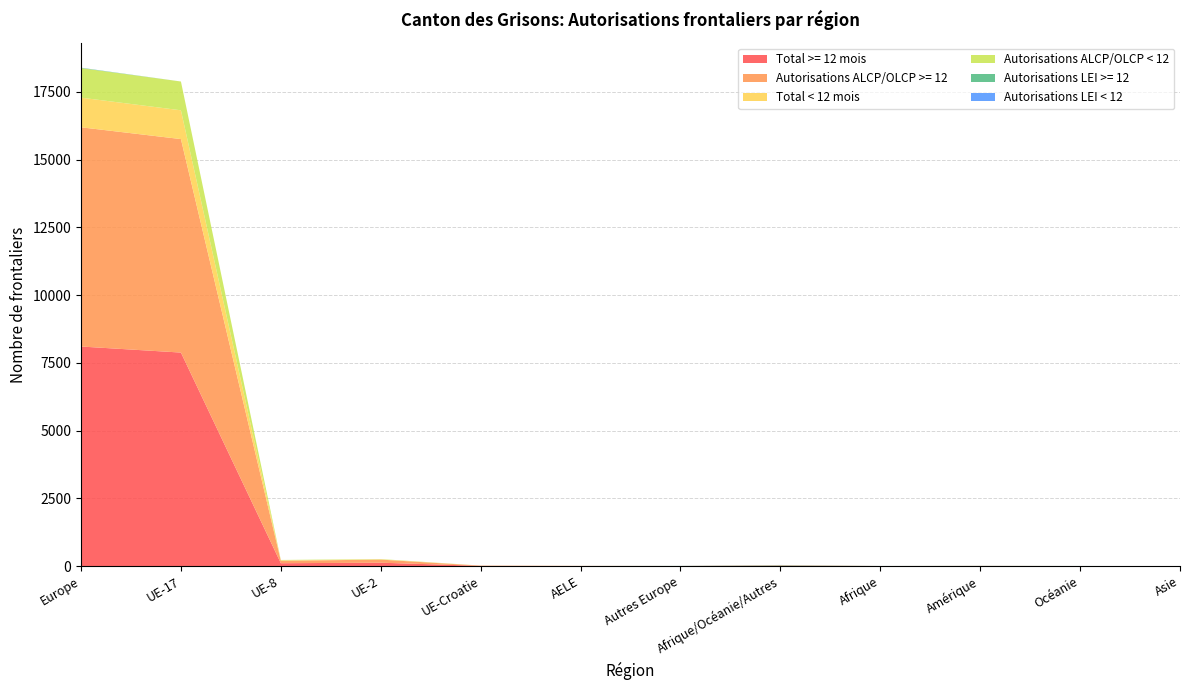

Reading right to left, extract all data points from this chart.

Total >= 12 mois: 0	1	3	1	11	2	3	8	124	105	7877	8100
Autorisations ALCP/OLCP >= 12: 0	1	3	1	11	0	2	6	114	90	7877	8089
Total < 12 mois: 0	0	0	0	4	1	1	2	10	15	1062	1094
Autorisations ALCP/OLCP < 12: 0	0	0	0	0	0	1	2	10	15	1062	1090
Autorisations LEI >= 12: 0	1	3	1	11	2	0	0	0	0	0	11
Autorisations LEI < 12: 0	0	0	0	4	1	0	0	0	0	0	4